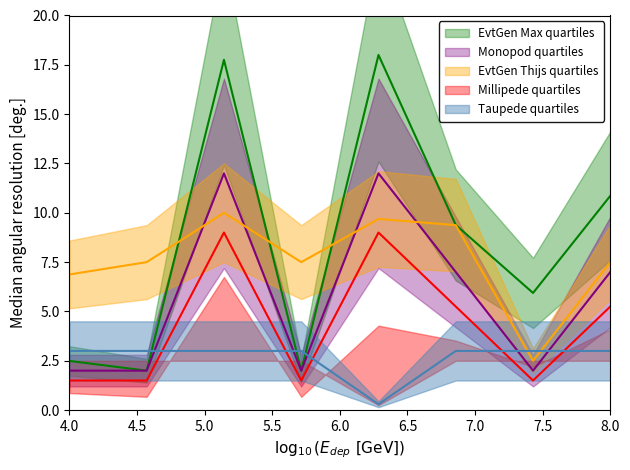

After their last crossing, which series has the higher values: Контактная работа or Самостоятельная работа?

Самостоятельная работа